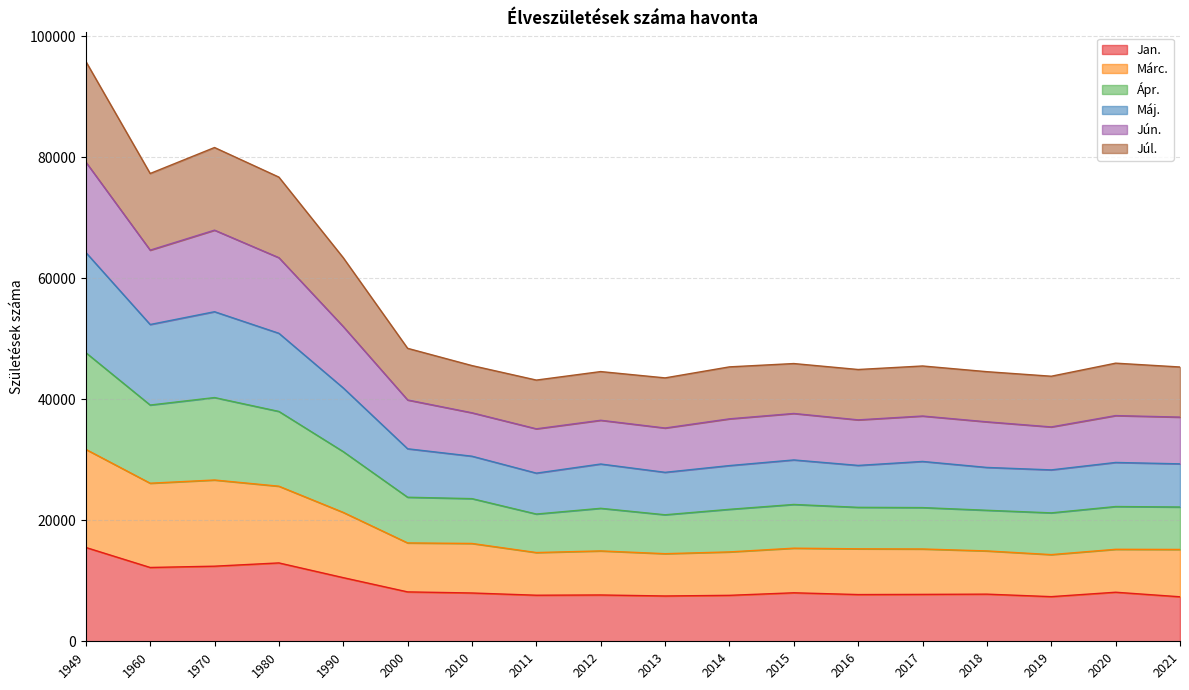

How many lines are shown in the chart?

6